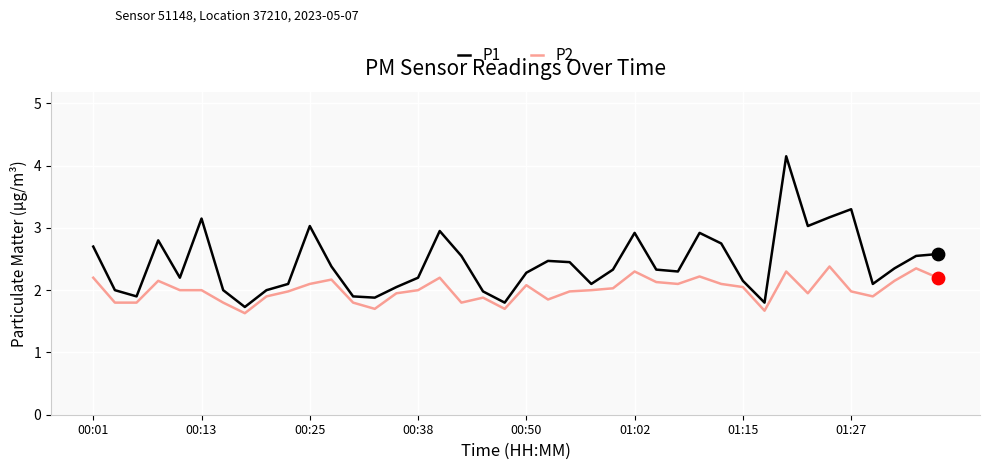

Which series has the largest total across all categories?

P1